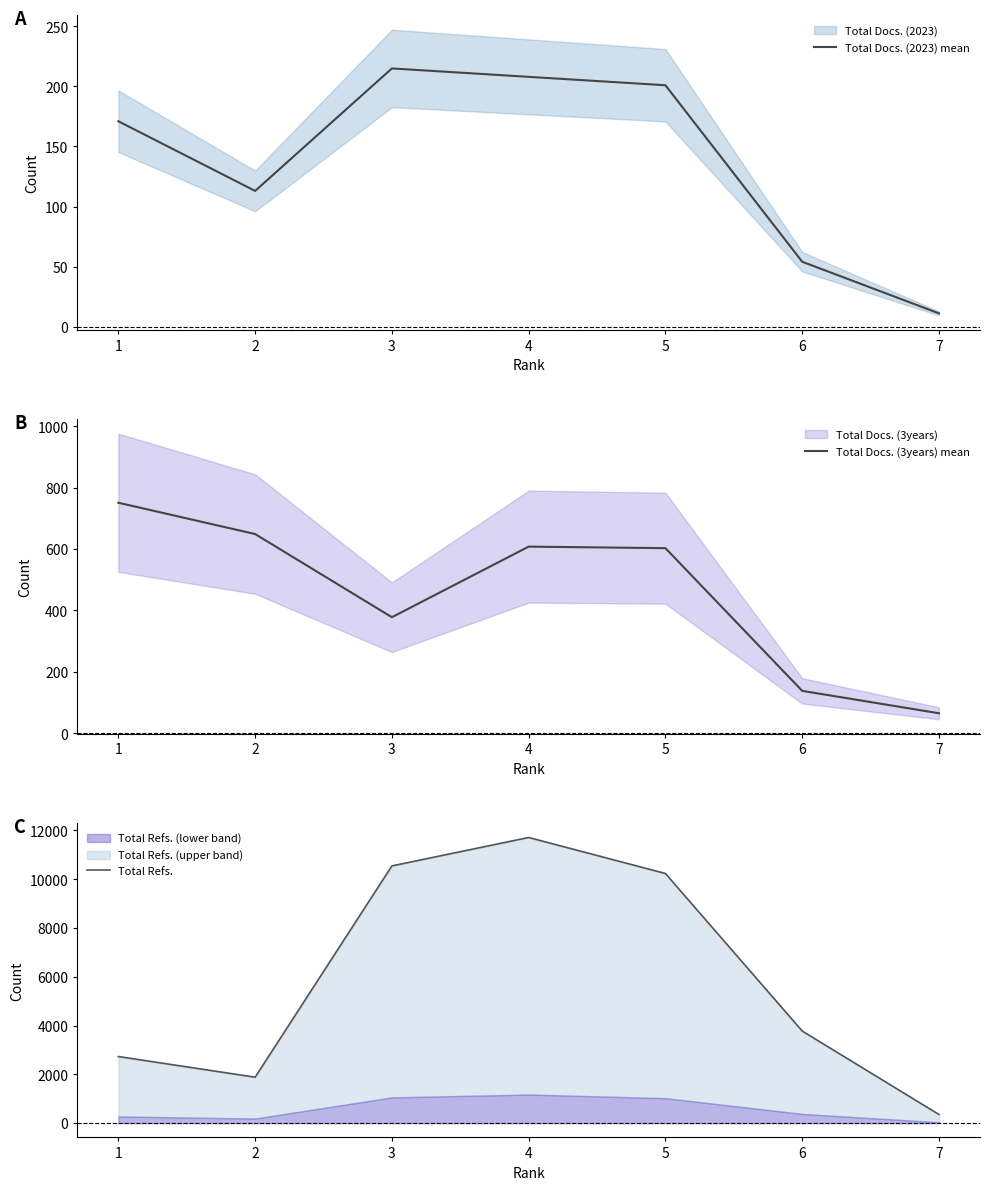

In Total Refs., how many points are lower than both neighbors (excluding endpoints)?

1